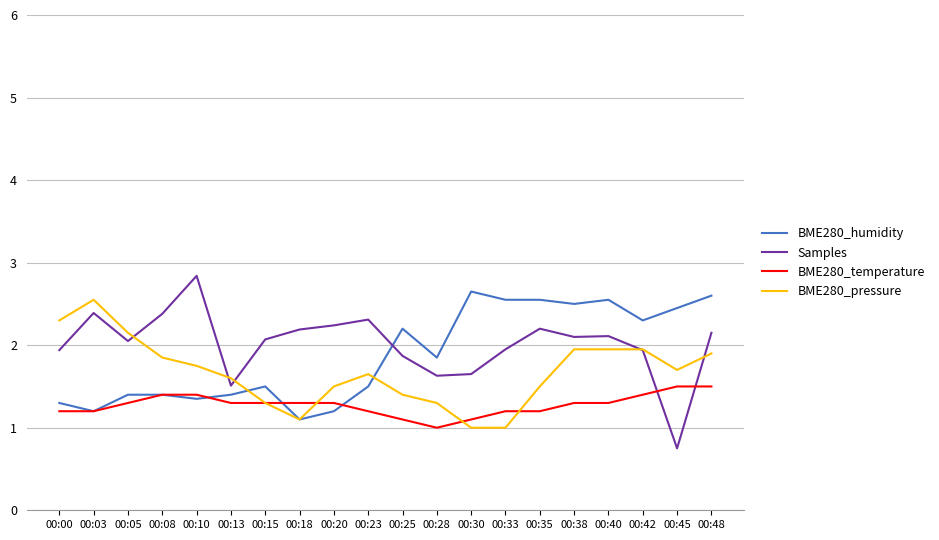

Which series has the largest range (max minus min)?

Samples